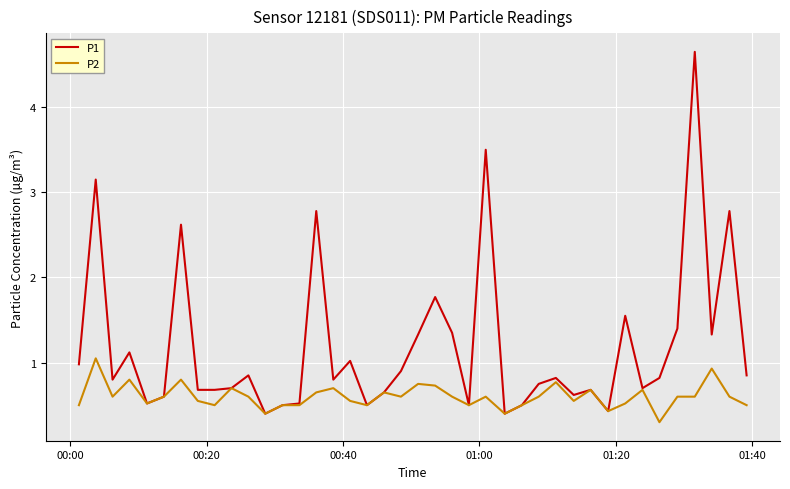

What is the minimum value for P2?

0.3